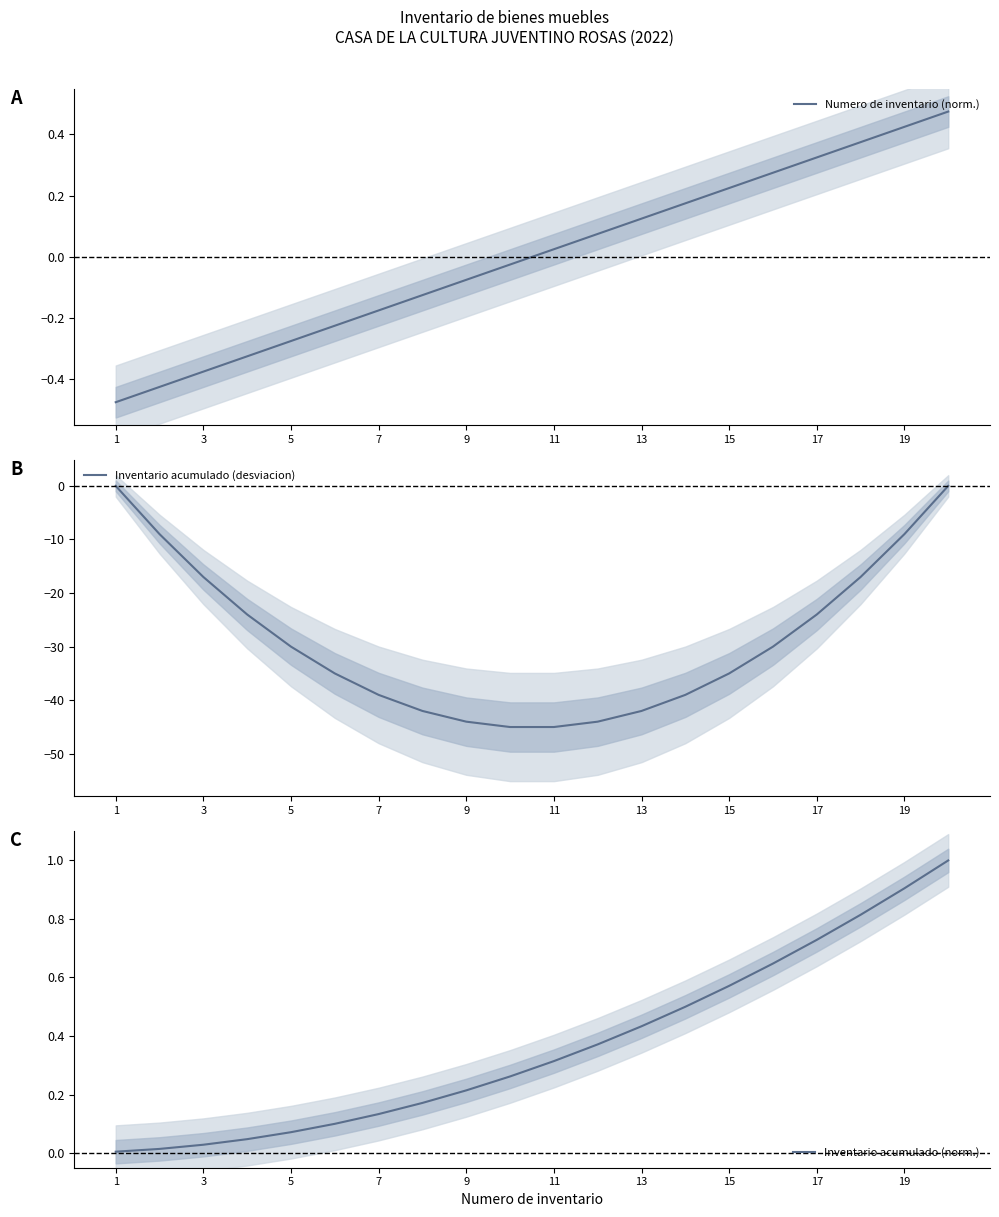

How many values in the Inventario acumulado (desviacion) series exceed -30?

8